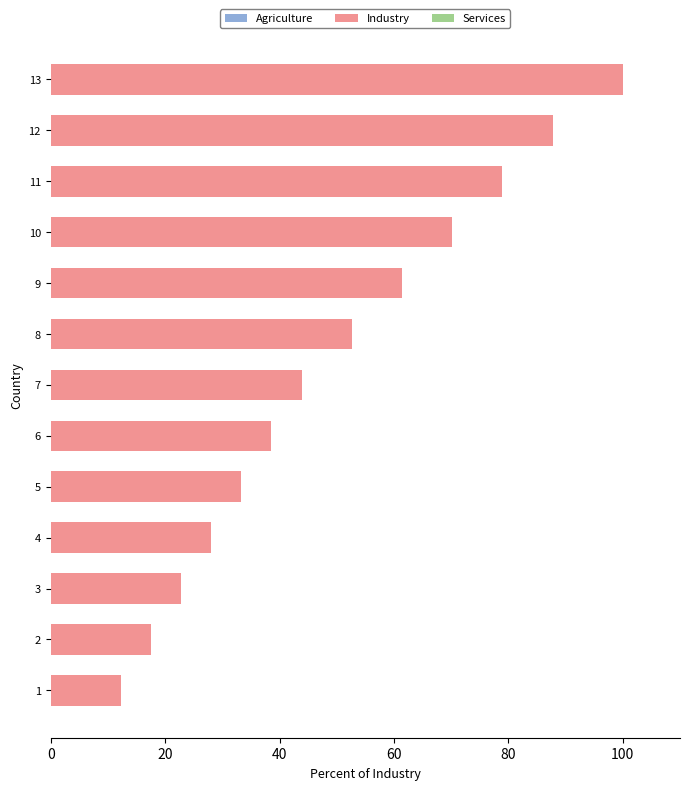

True or false: the data shows 64.9 at 7.

False